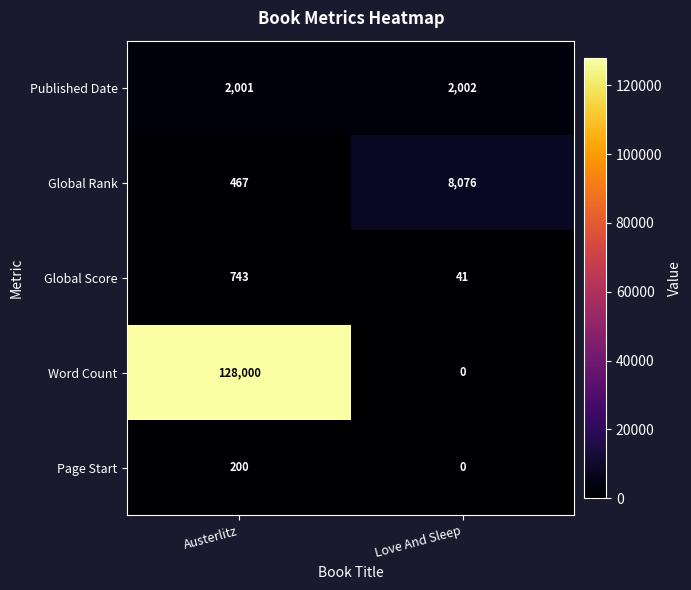

Reading left to right, extract all data points from this chart.

Published Date: Austerlitz=2001	Love And Sleep=2002
Global Rank: Austerlitz=467	Love And Sleep=8076
Global Score: Austerlitz=743	Love And Sleep=41
Word Count: Austerlitz=128000	Love And Sleep=0
Page Start: Austerlitz=200	Love And Sleep=0